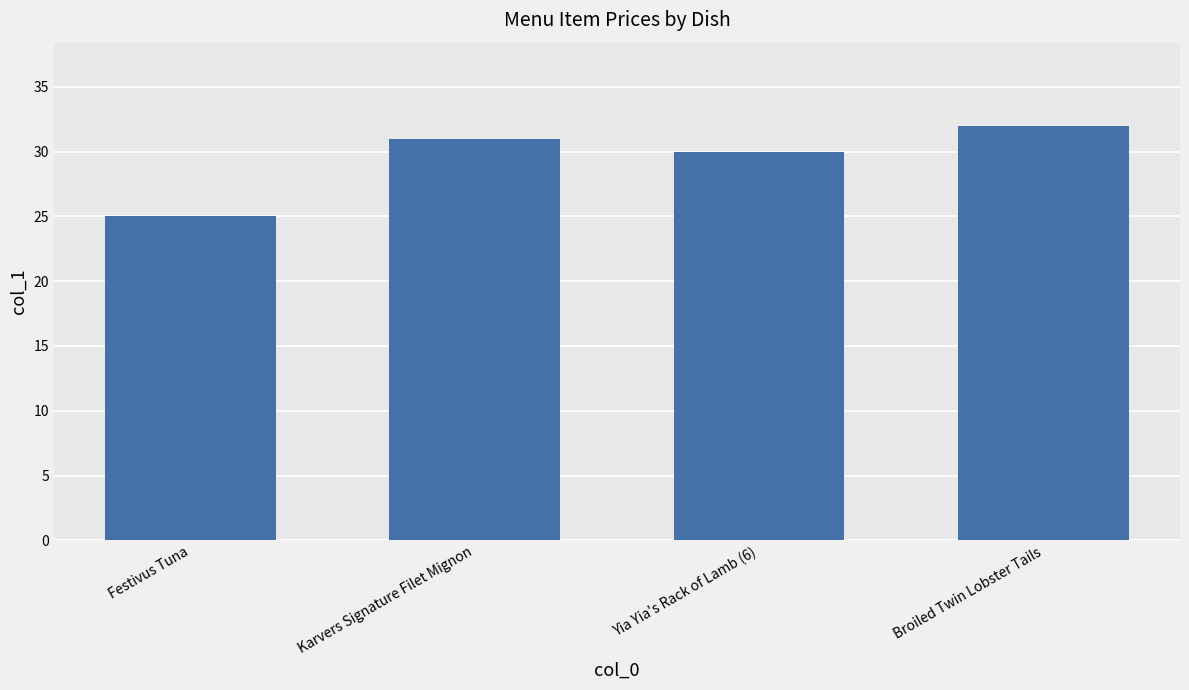

What is the ratio of the value at Festivus Tuna to the value at Yia Yia's Rack of Lamb (6)?

0.8